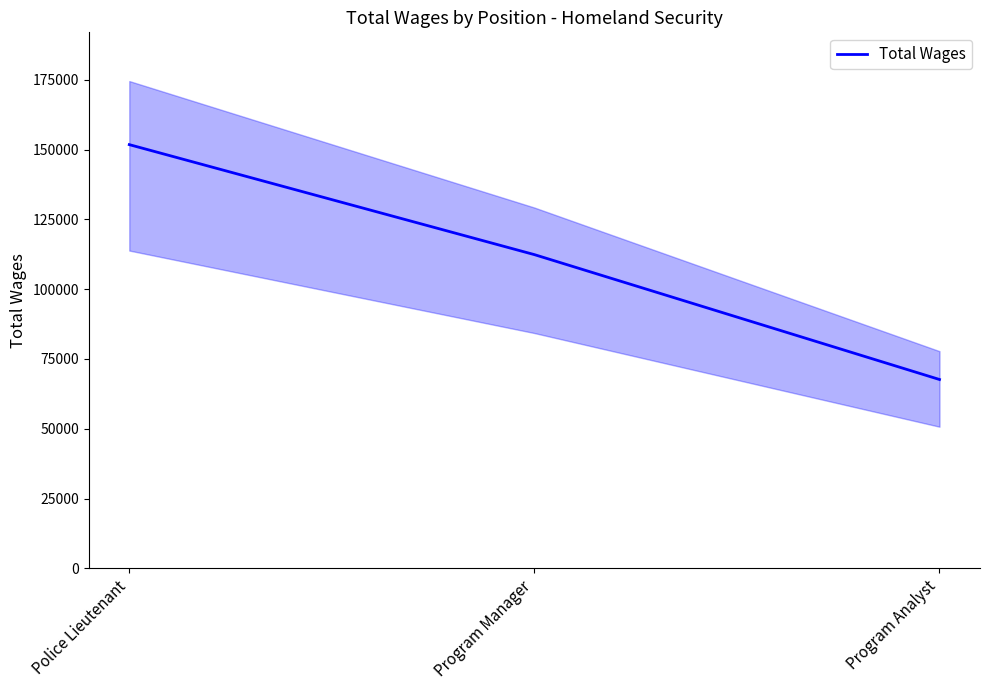

Which label corresponds to the largest value in the chart?

Police Lieutenant